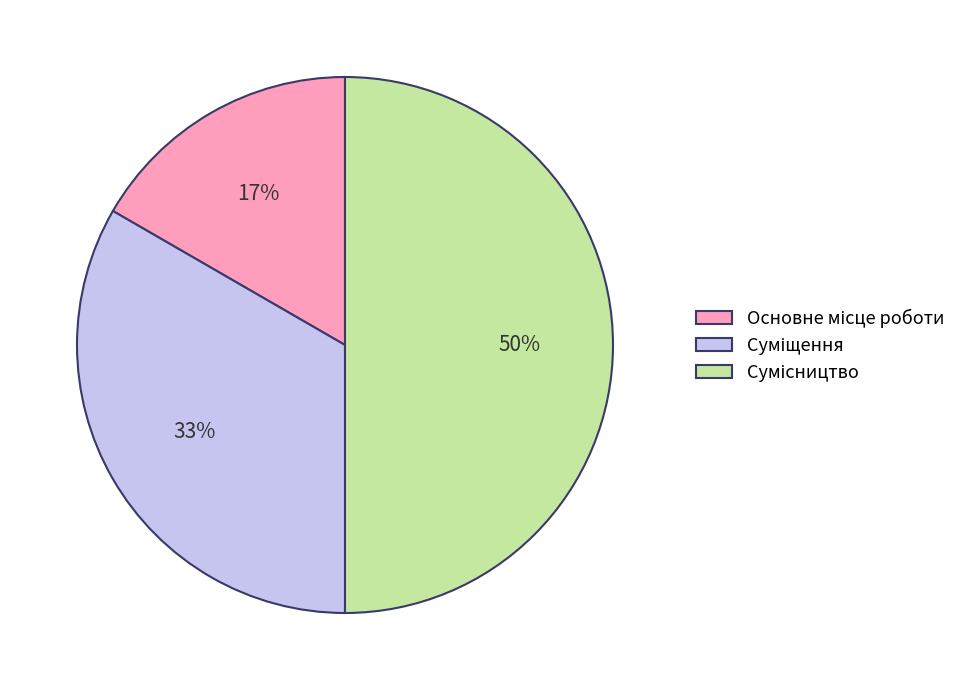

To the nearest percent, what is the average slice percentage?

33%